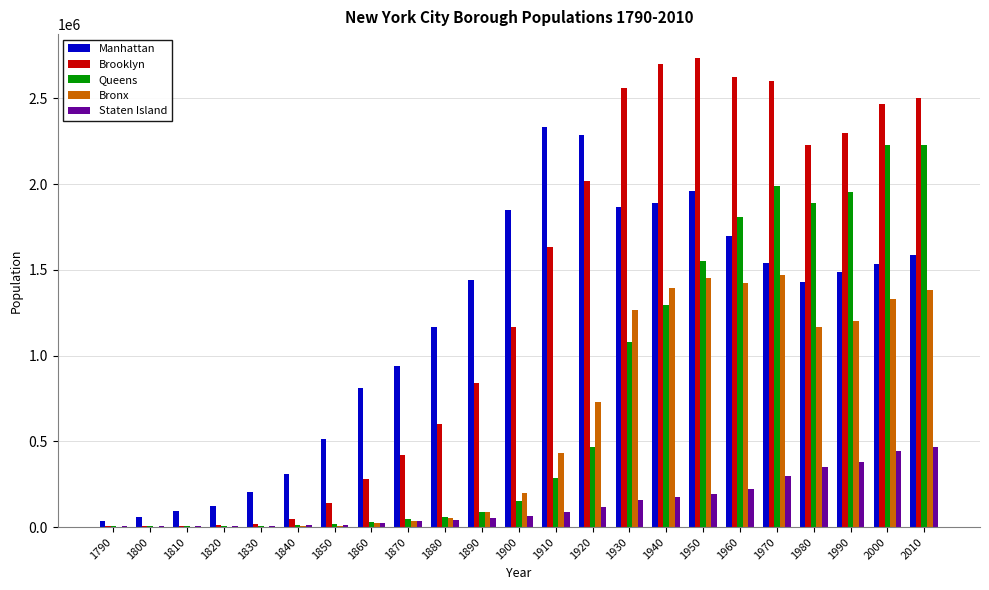

Which series has the largest range (max minus min)?

Brooklyn